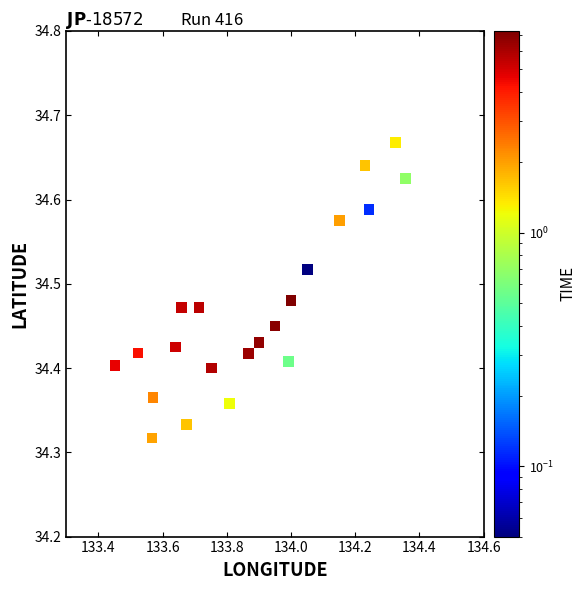

What is the range of Y values (max minus min)?

0.4